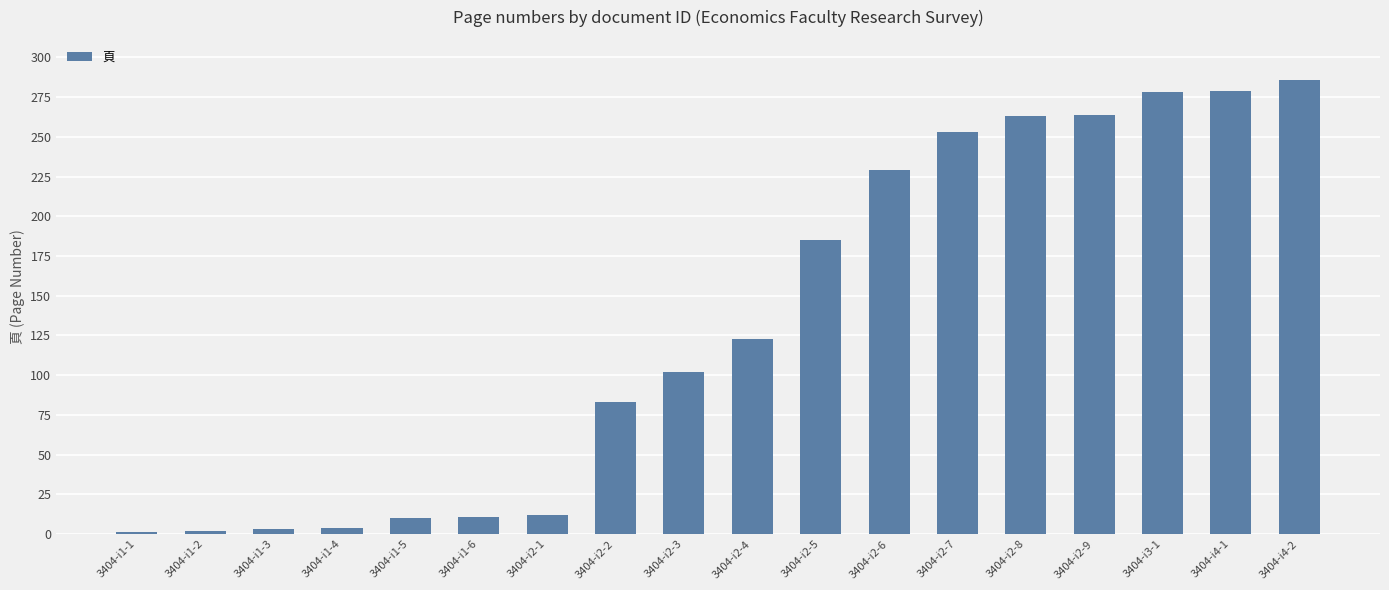

Where is the data nearest to the value 143?

3404-i2-4